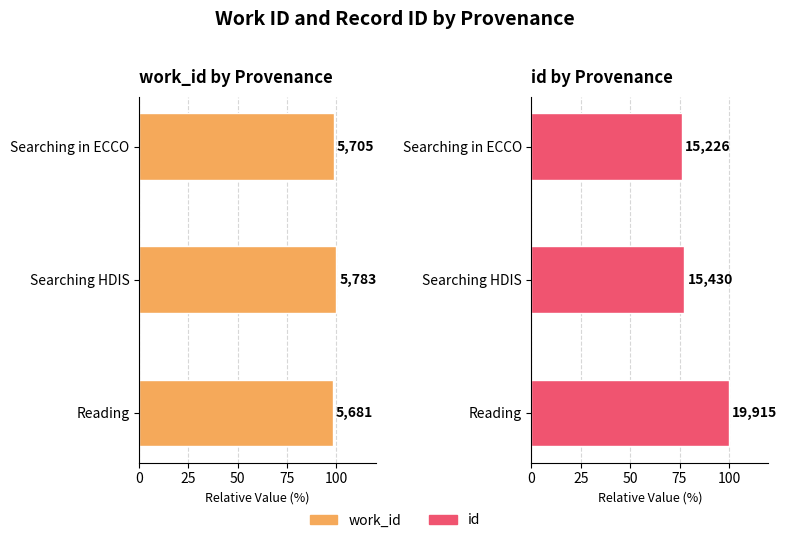

Rank the series by their maximum value, from lowest to highest.

work_id, id